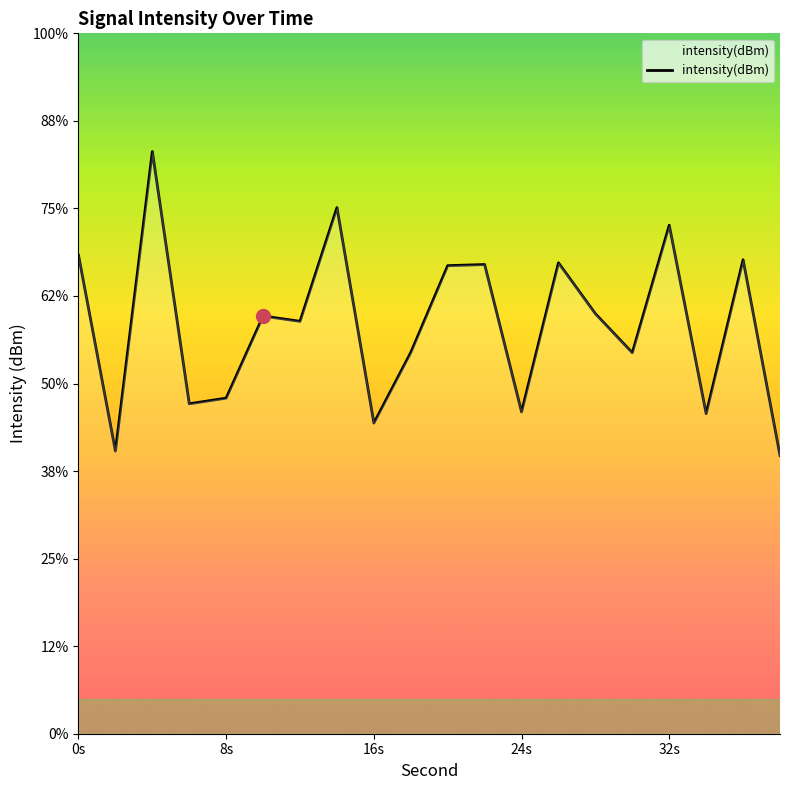

Is it true that the value at 32s is -116.0?

True